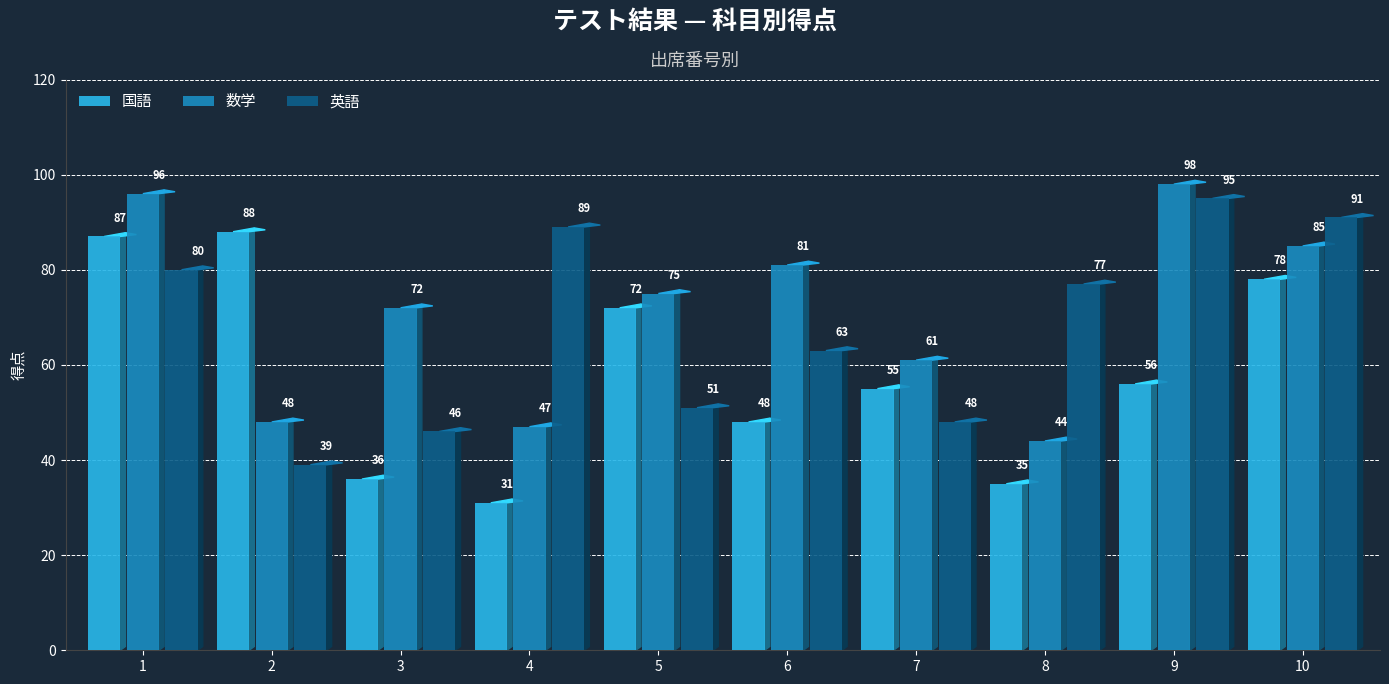

Which category has the highest value in the 国語 series?

2